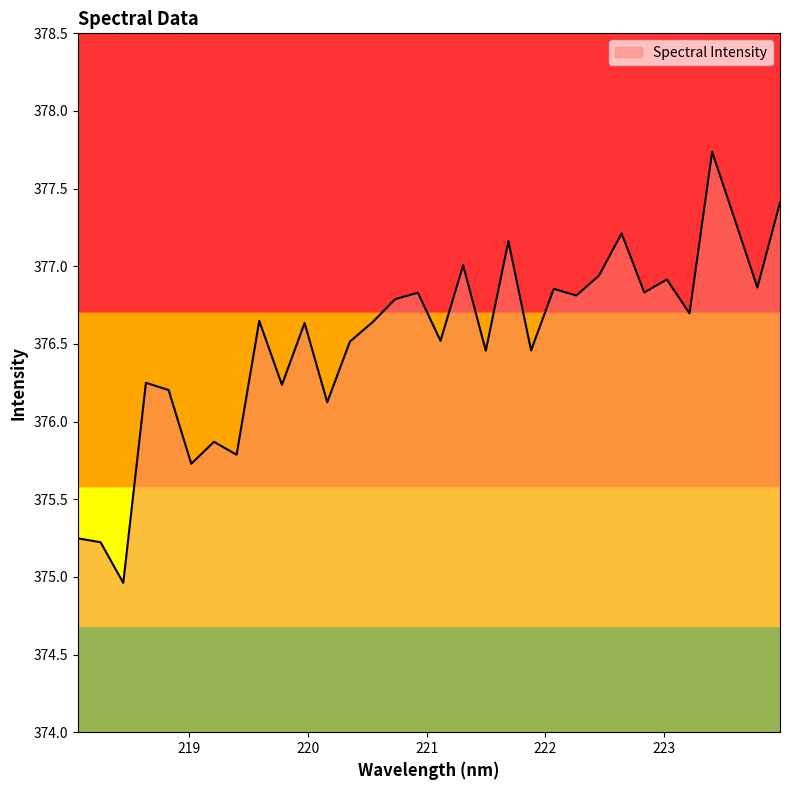

What is the difference between the maximum and minimum values?

2.8